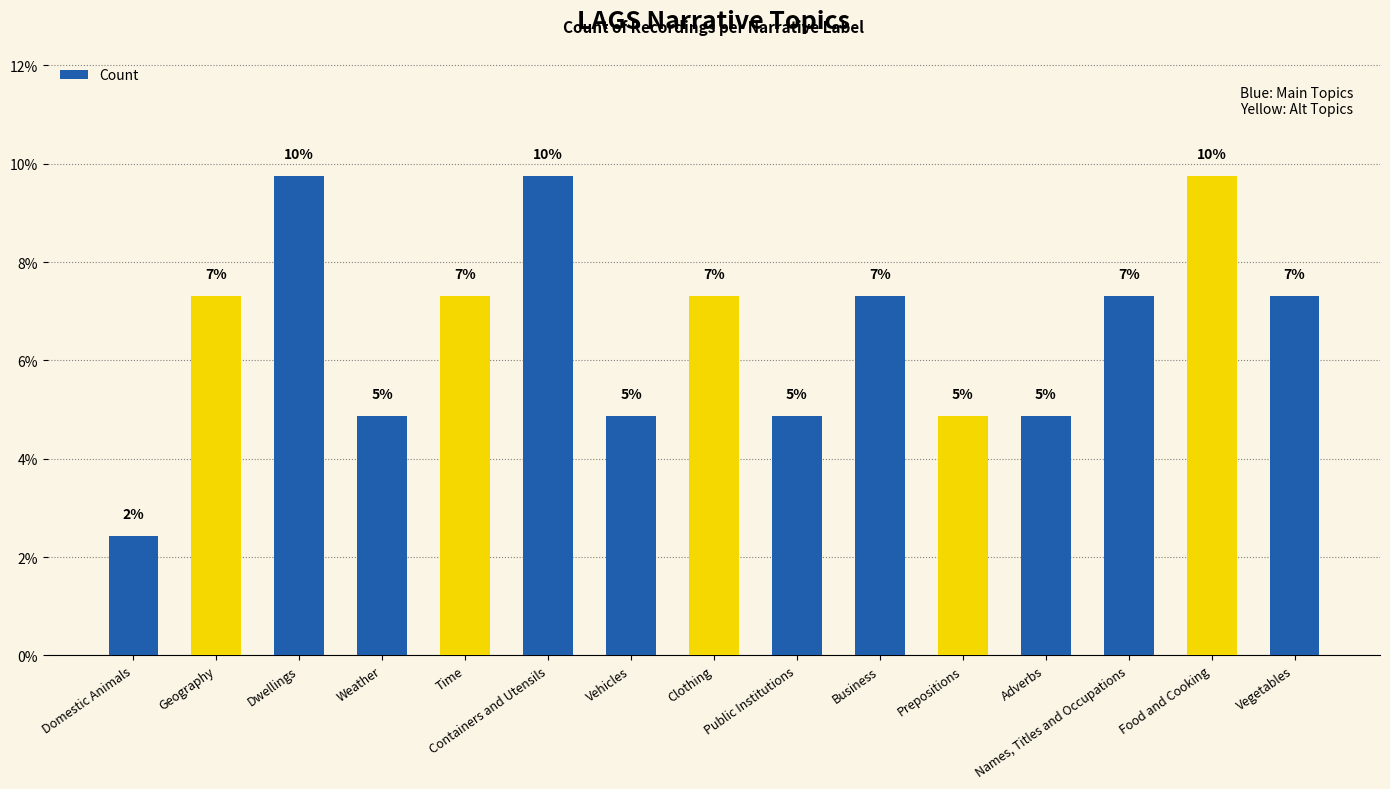

How many bars are there in total?

15